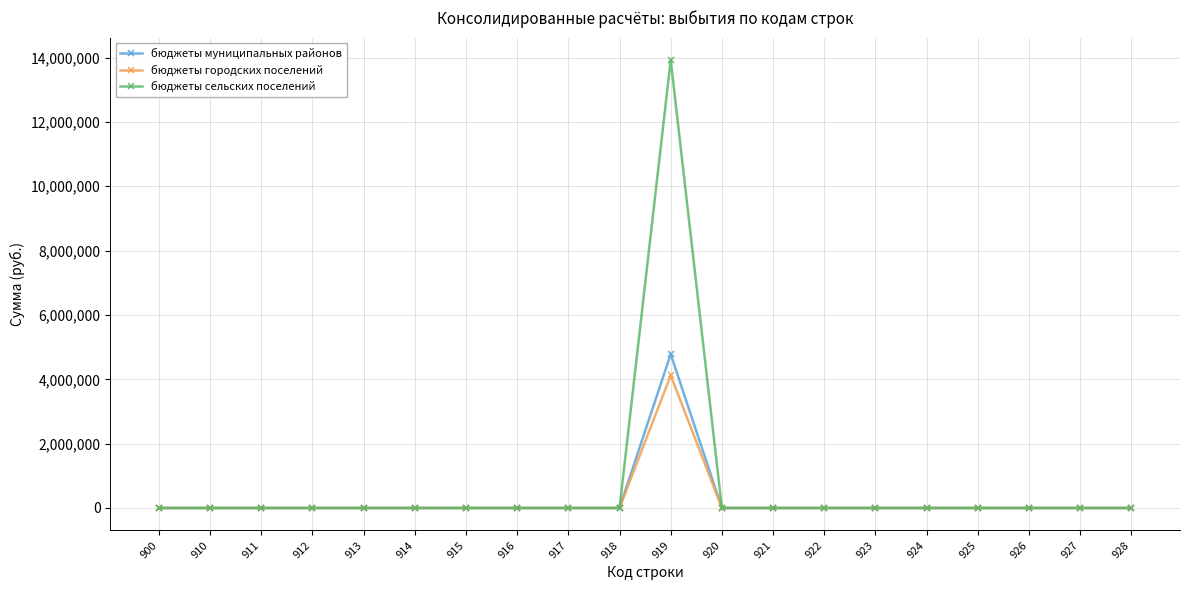

Which series has the widest spread of values?

бюджеты сельских поселений